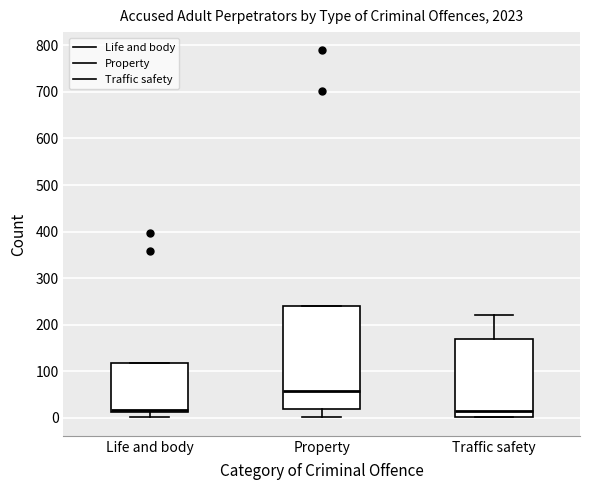

Where does the upper whisker of the box for Traffic safety end on the y-axis? The values are not printed on the chart, so give them approximately, as read against the axis.

220